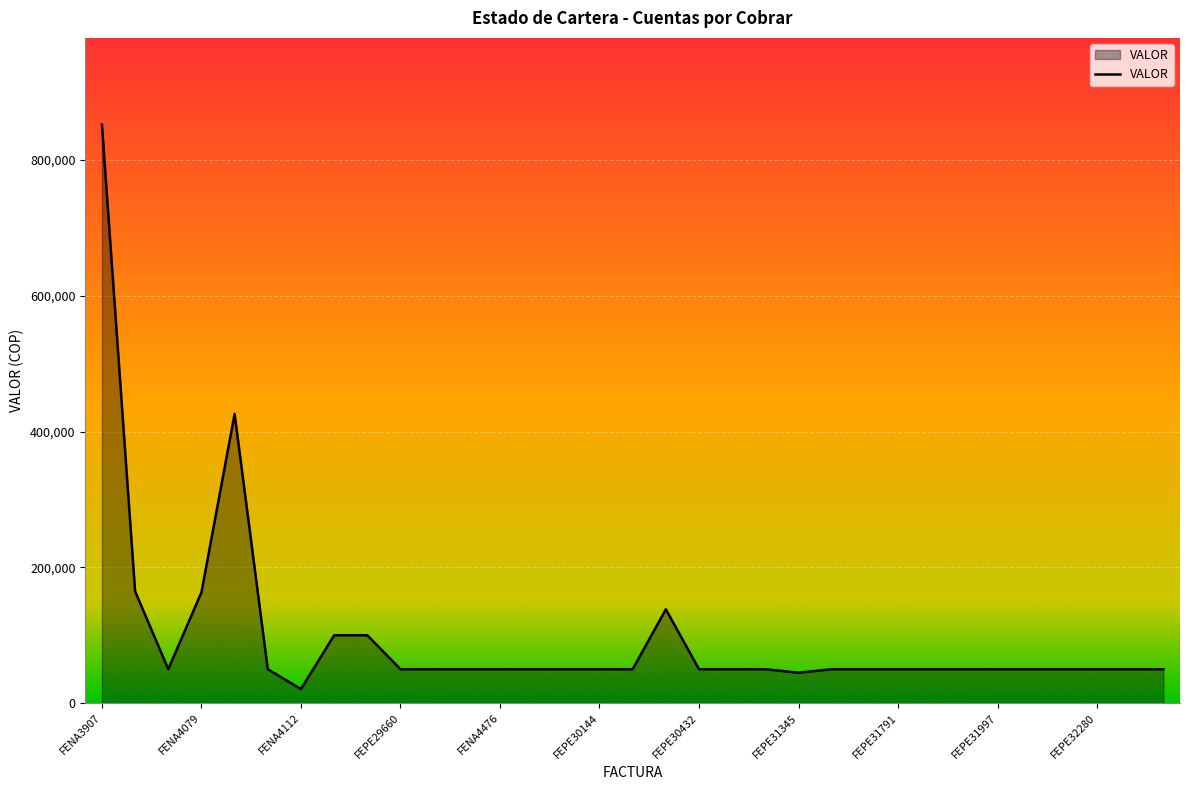

What is the minimum value shown in the chart?

20700